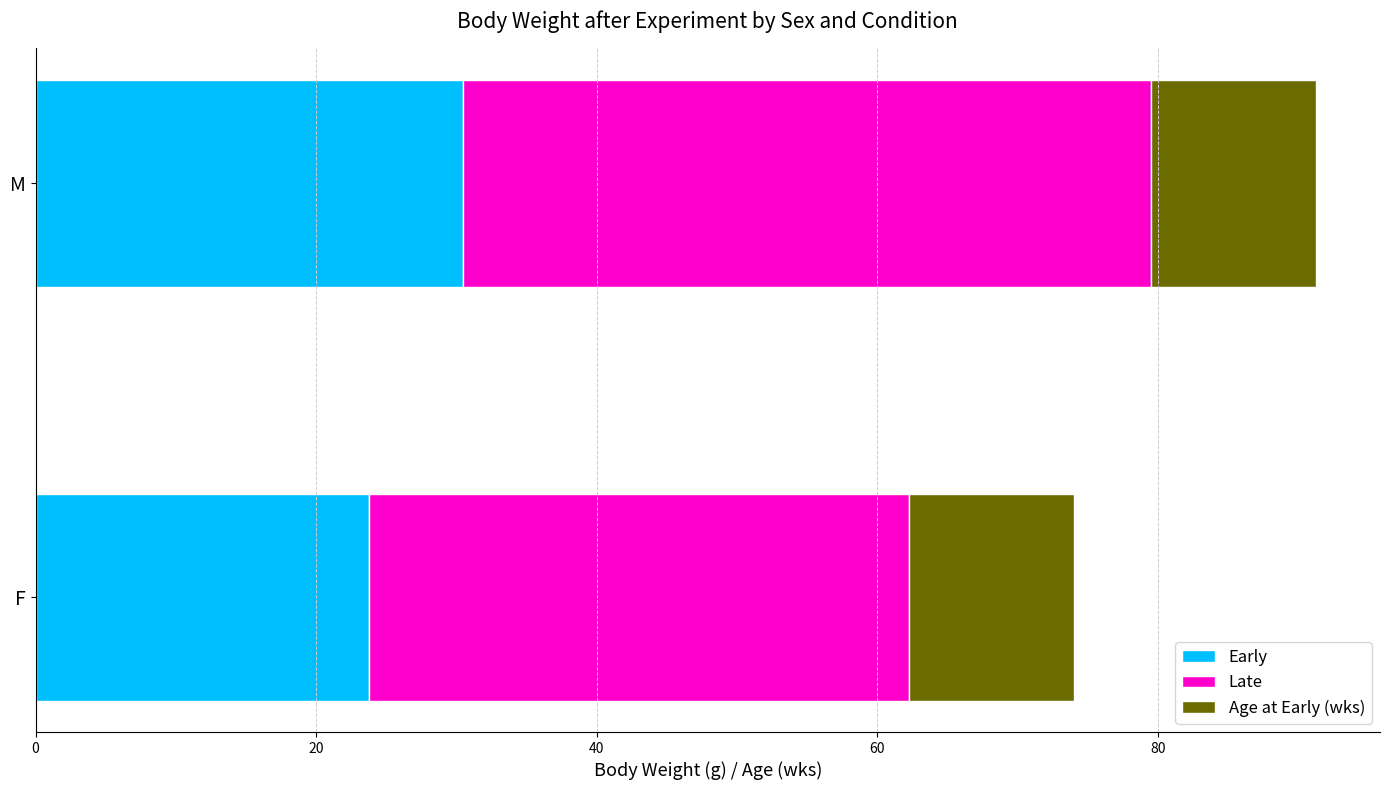

What is the lowest value of the Early series?

23.7